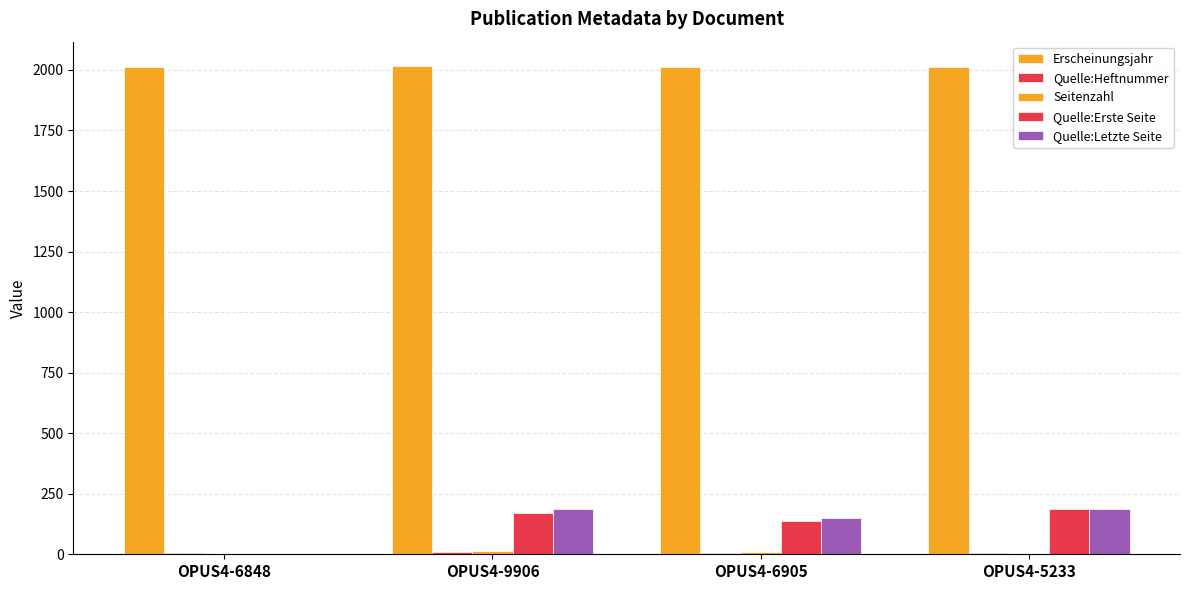

What is the difference between the maximum and second lowest values in the Quelle:Letzte Seite series?

39